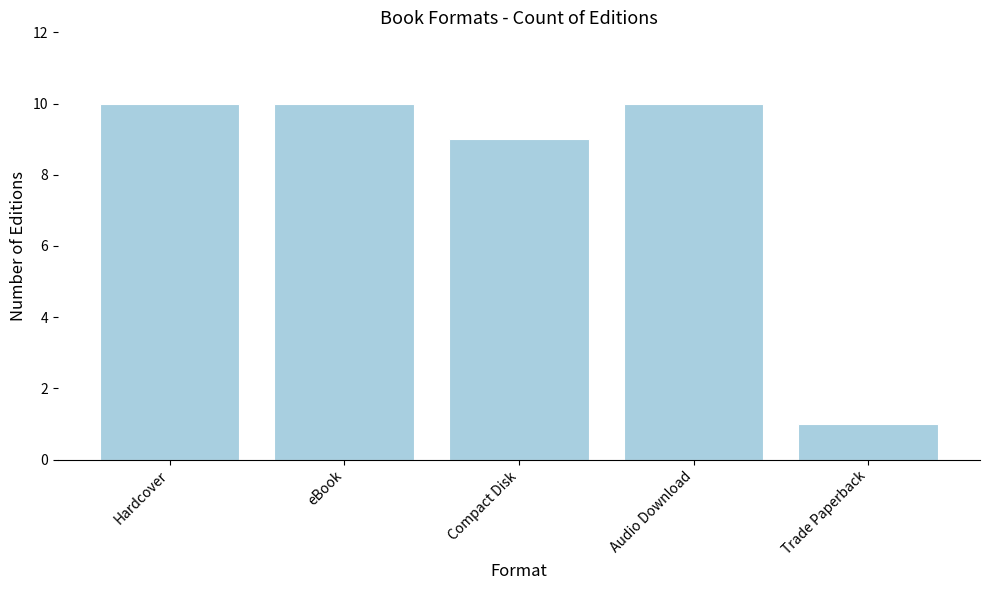

What position from the right is Hardcover?

5